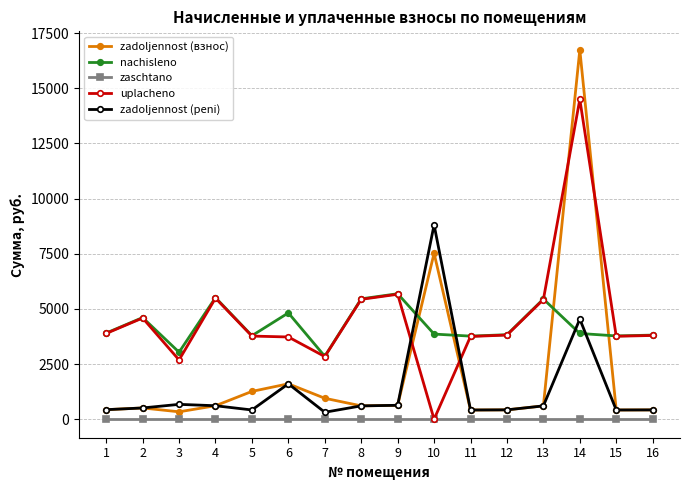

List the series in order of their peak value, lowest first.

zaschtano, nachisleno, zadoljennost (peni), uplacheno, zadoljennost (взнос)